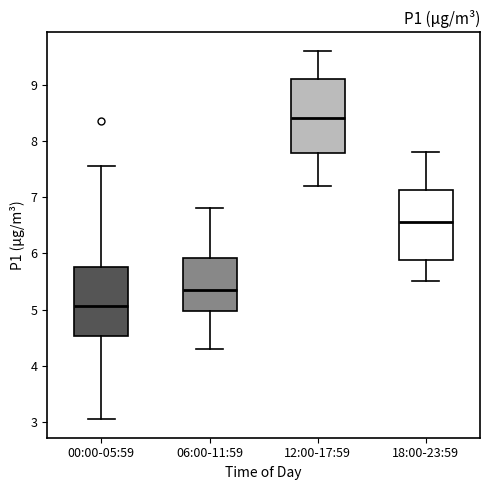

Which box's median line is the lowest?

00:00-05:59